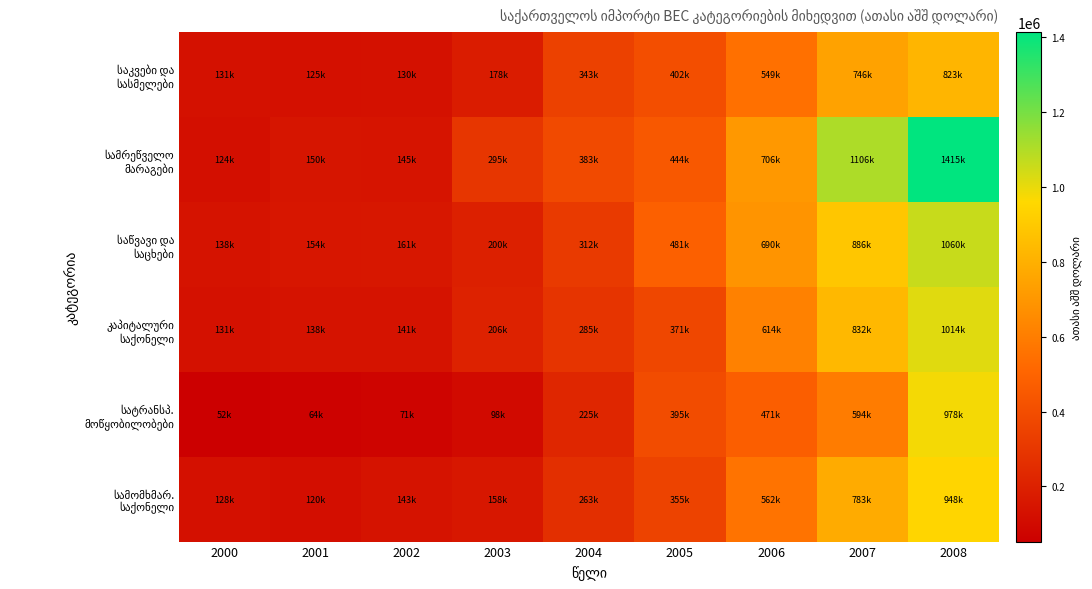

At which category does the chart reach its peak across all series?

2008